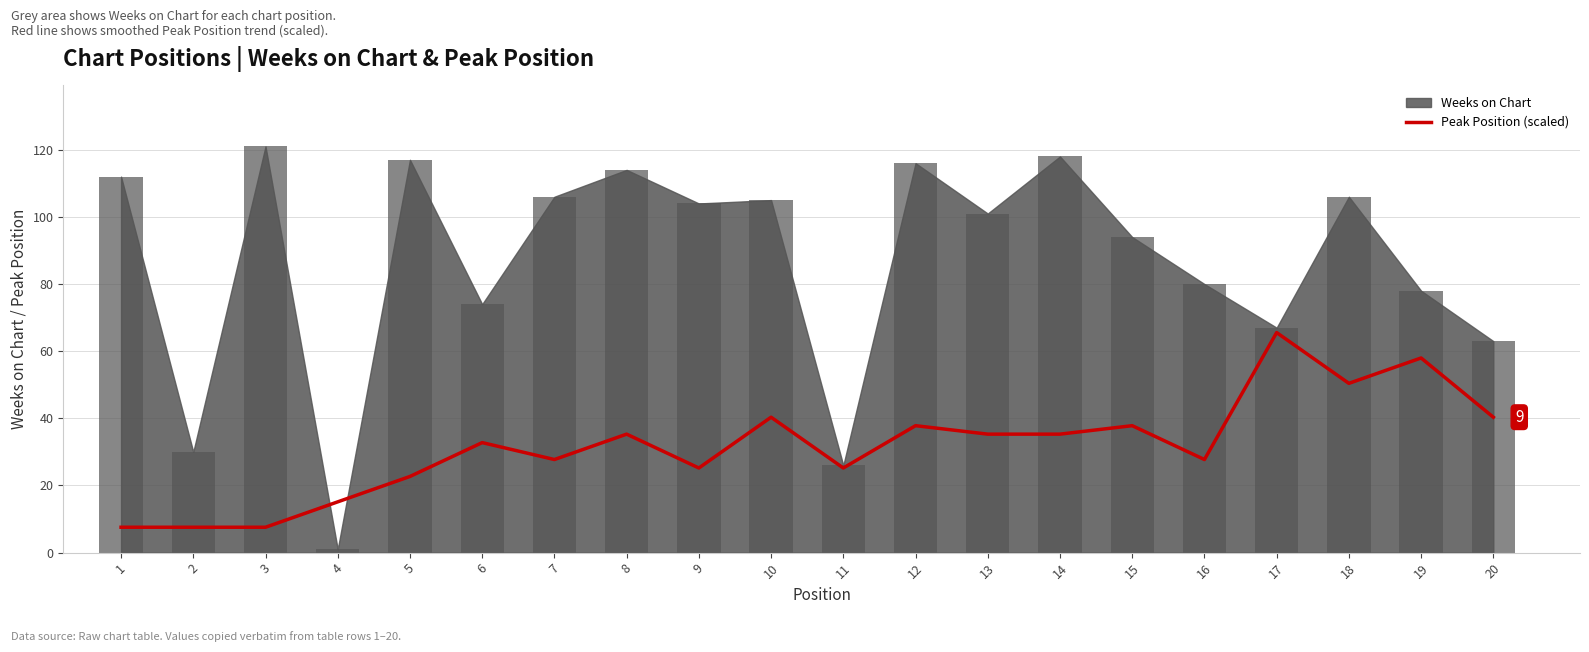

What is the lowest value of the Peak Position (scaled) series?

7.6